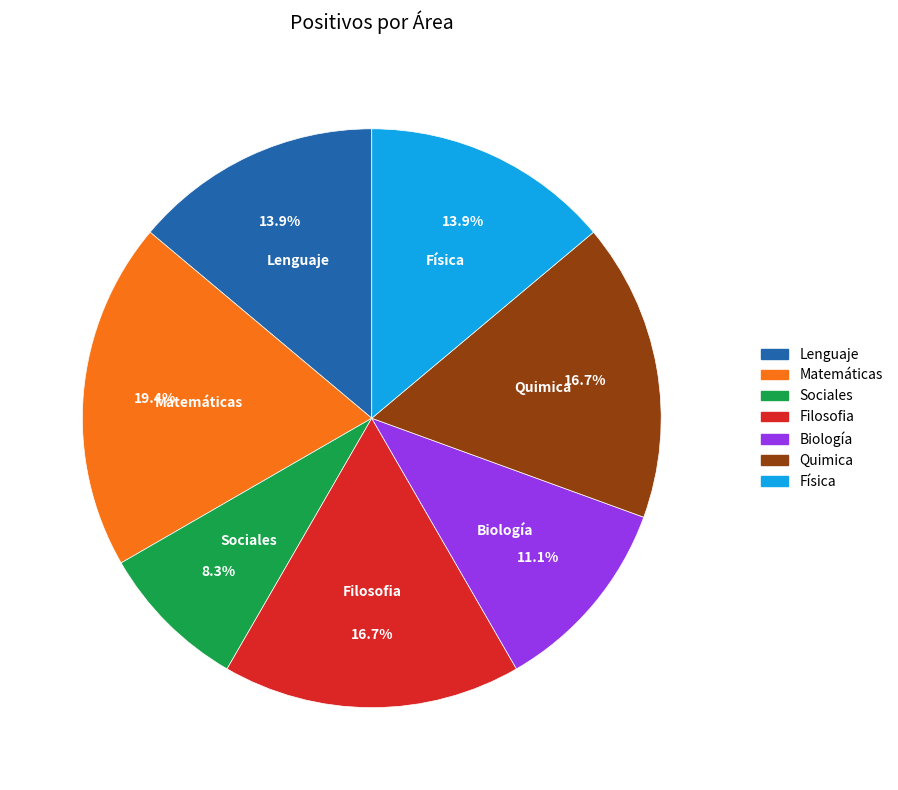

What is the total percentage of Sociales and Física?

22.2%